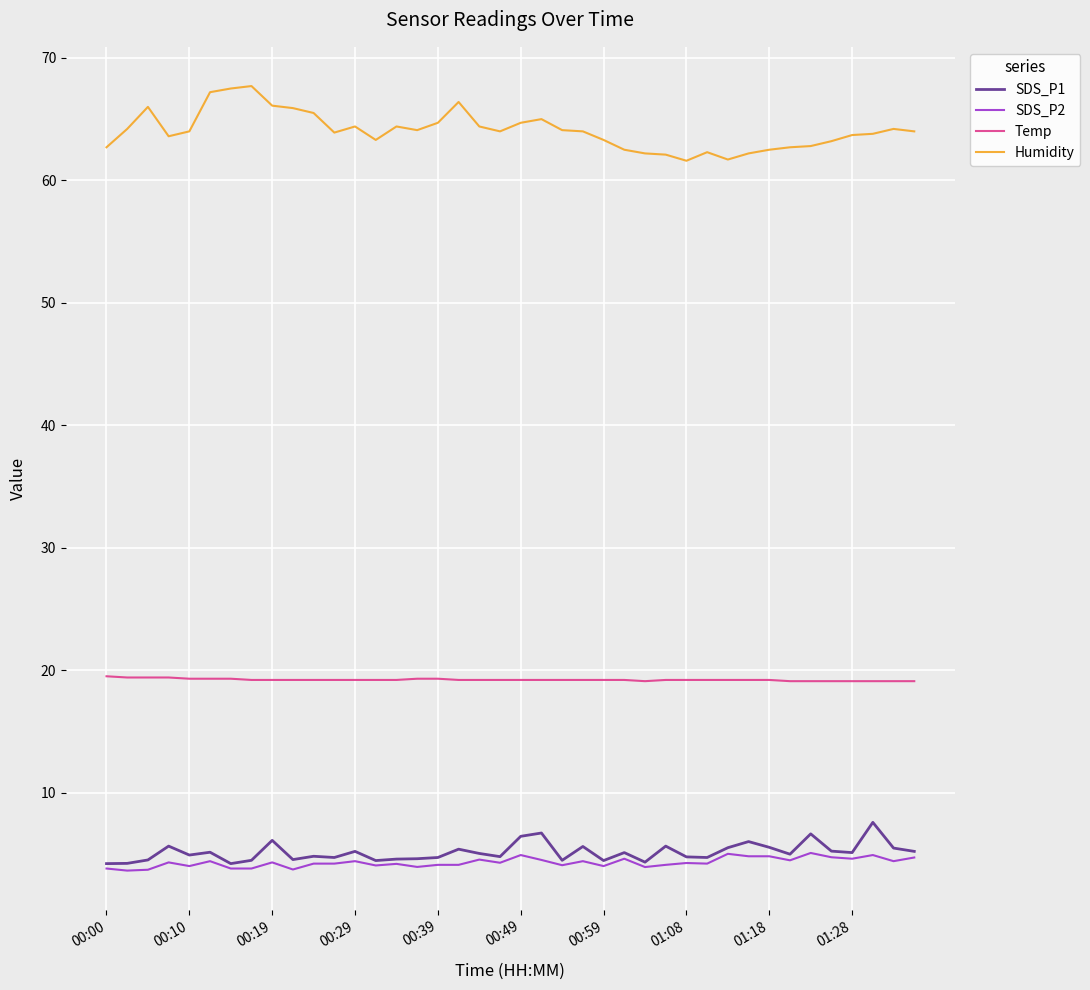

True or false: SDS_P2 and Temp cross at least once.

False